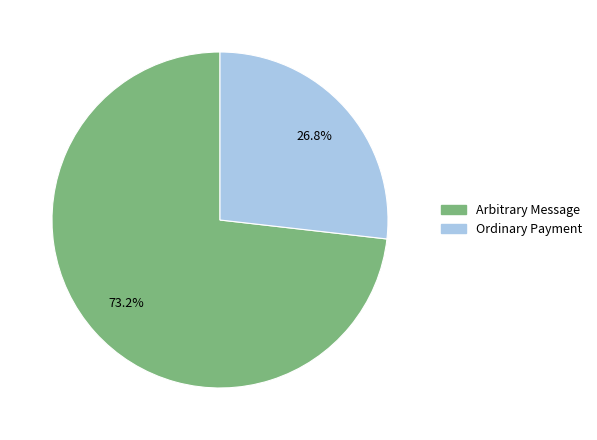

Count the number of slices in the pie.

2